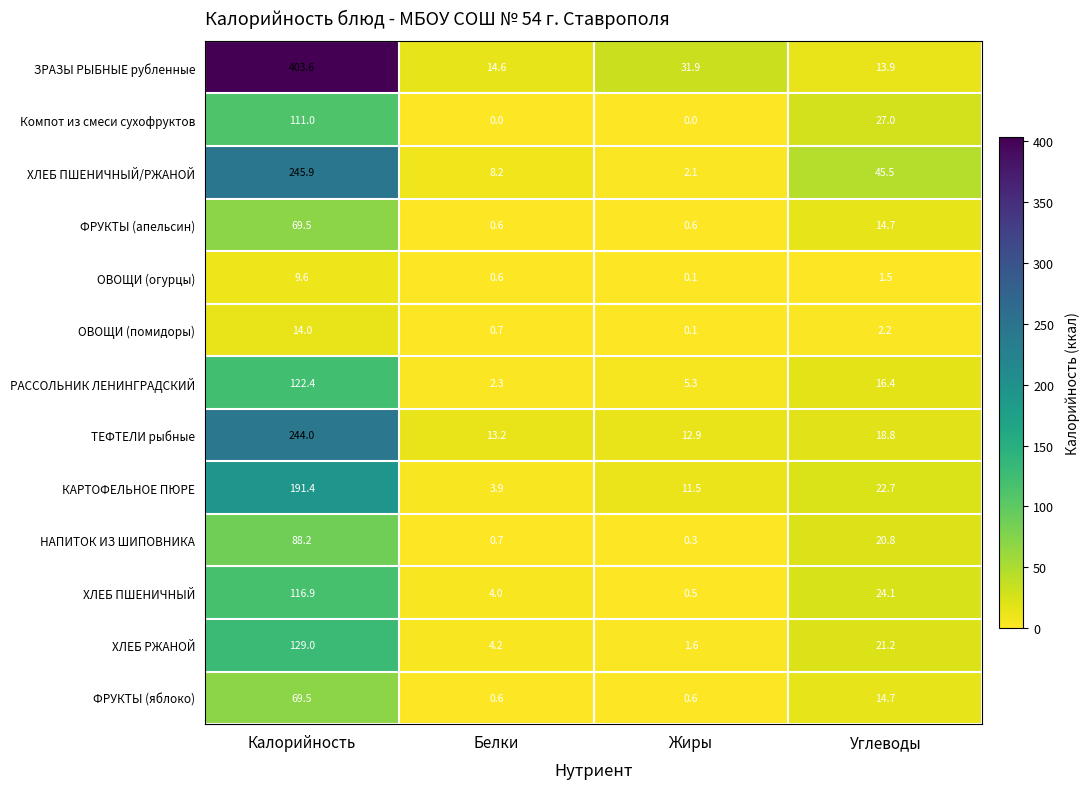

What is the difference between the maximum and minimum values in the ОВОЩИ (помидоры) series?

13.9